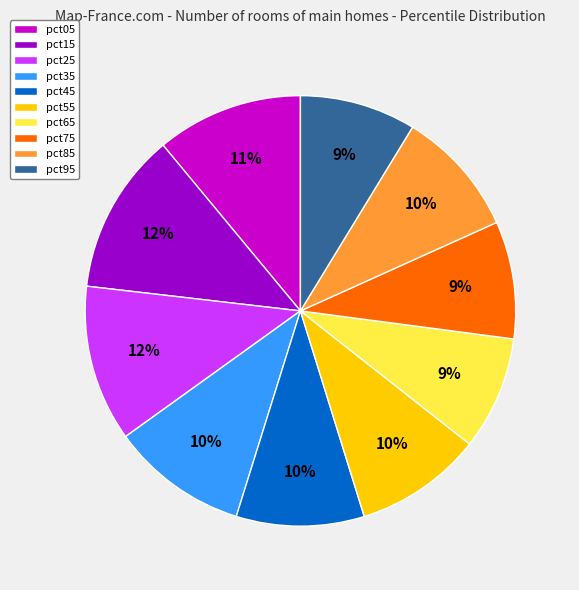

To the nearest percent, what is the difference between the pct95 and pct05 slice percentages?

2%